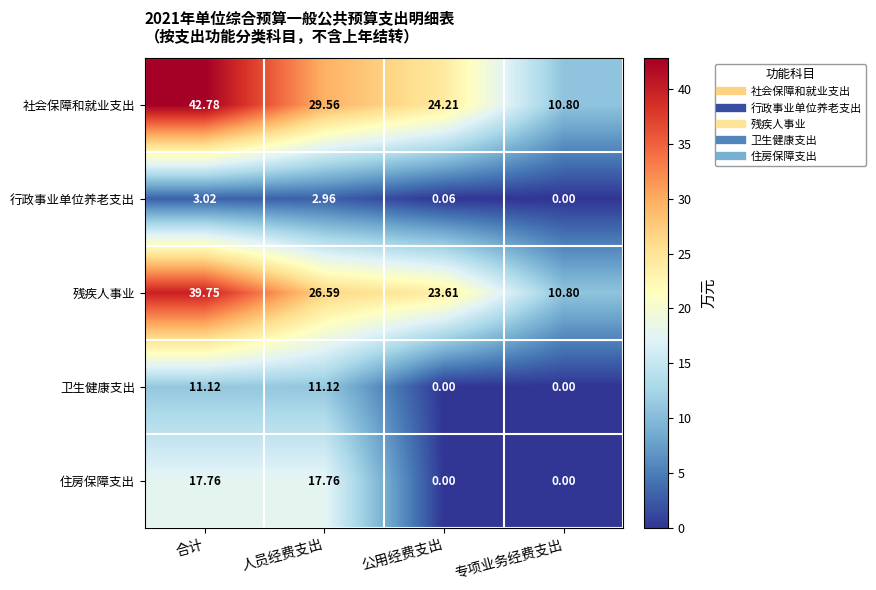

Which series has the largest total across all categories?

社会保障和就业支出